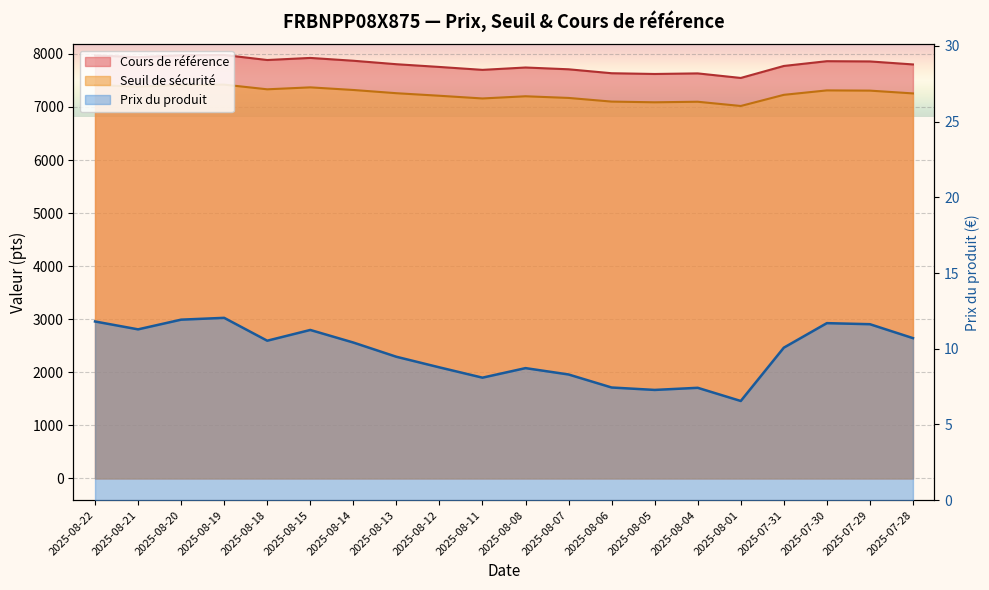

Reading left to right, extract all data points from this chart.

Seuil de sécurité: 2025-08-22=7411.8	2025-08-21=7382.6	2025-08-20=7414.9	2025-08-19=7420.5	2025-08-18=7332.2	2025-08-15=7368.8	2025-08-14=7319.4	2025-08-13=7258.6	2025-08-12=7210.7	2025-08-11=7159.6	2025-08-08=7201.0	2025-08-07=7169.7	2025-08-06=7100.6	2025-08-05=7087.6	2025-08-04=7097.8	2025-08-01=7017.9	2025-07-31=7227.9	2025-07-30=7311.6	2025-07-29=7307.3	2025-07-28=7254.8
Prix du produit: 2025-08-22=11.8	2025-08-21=11.3	2025-08-20=11.9	2025-08-19=12.0	2025-08-18=10.5	2025-08-15=11.2	2025-08-14=10.4	2025-08-13=9.5	2025-08-12=8.8	2025-08-11=8.1	2025-08-08=8.7	2025-08-07=8.3	2025-08-06=7.4	2025-08-05=7.3	2025-08-04=7.4	2025-08-01=6.5	2025-07-31=10.1	2025-07-30=11.7	2025-07-29=11.6	2025-07-28=10.7
Cours de référence: 2025-08-22=7969.7	2025-08-21=7938.3	2025-08-20=7973.0	2025-08-19=7979.1	2025-08-18=7884.1	2025-08-15=7923.4	2025-08-14=7870.3	2025-08-13=7805.0	2025-08-12=7753.4	2025-08-11=7698.5	2025-08-08=7743.0	2025-08-07=7709.3	2025-08-06=7635.0	2025-08-05=7621.0	2025-08-04=7632.0	2025-08-01=7546.2	2025-07-31=7772.0	2025-07-30=7862.0	2025-07-29=7857.4	2025-07-28=7800.9